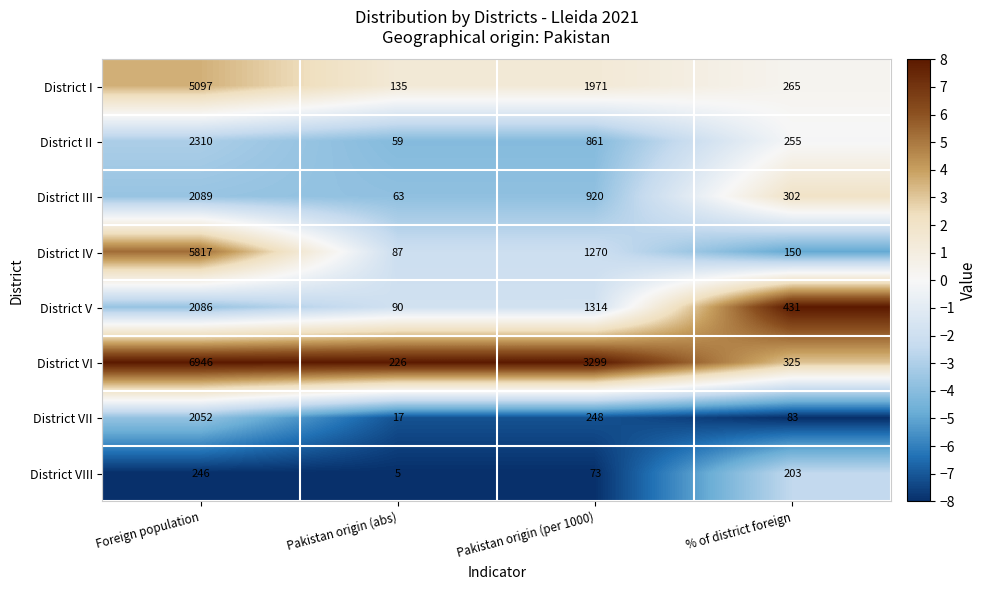

At which label is District III closest to 1076?

Pakistan origin (per 1000)